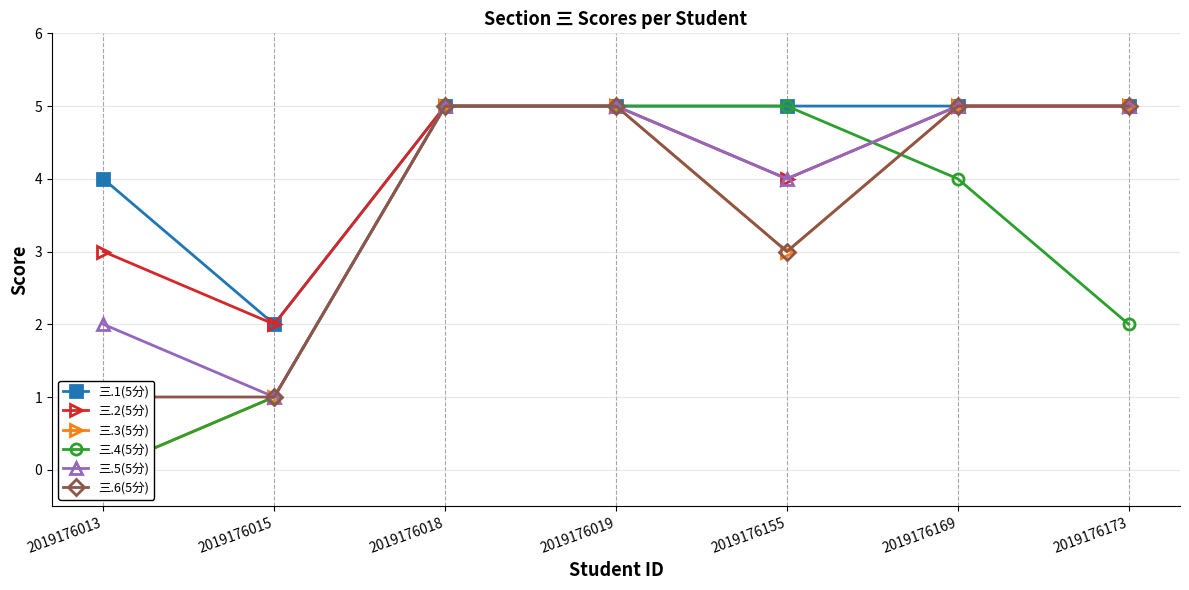

What is the value of the 三.6(5分) point at the 6th from the left?

5